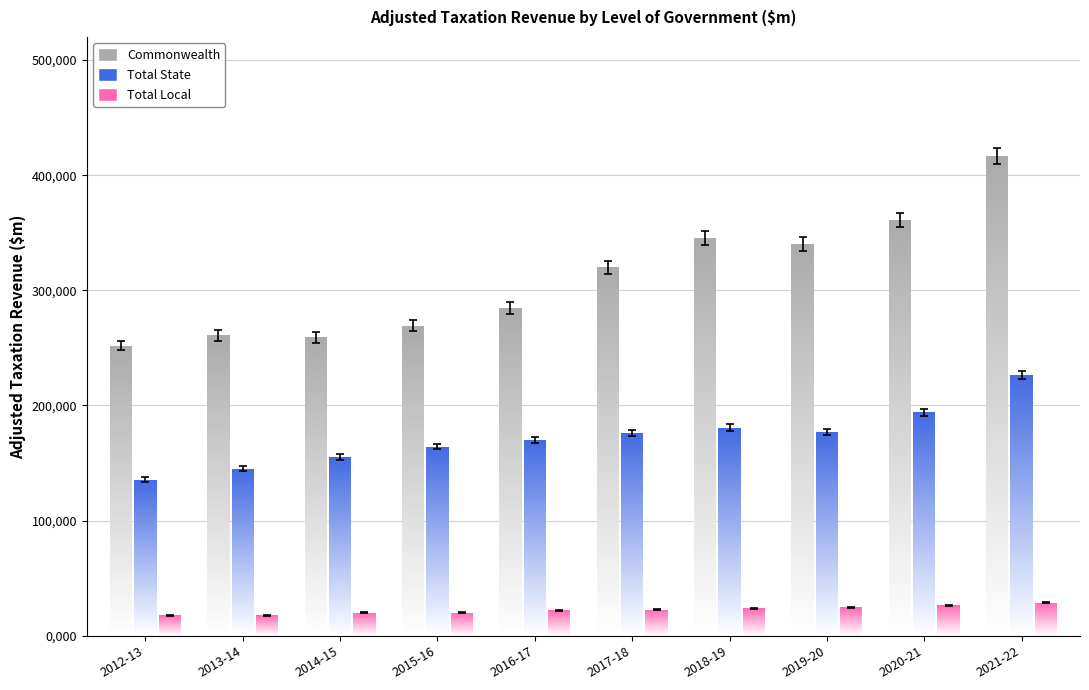

Reading right to left, list all the values displayed in this chart.

Commonwealth: 2021-22=416326	2020-21=360912	2019-20=340300	2018-19=345770	2017-18=320098	2016-17=284658	2015-16=269430	2014-15=259149	2013-14=260849	2012-13=251981
Total State: 2021-22=226774	2020-21=194225	2019-20=176990	2018-19=180871	2017-18=176420	2016-17=170283	2015-16=164243	2014-15=155162	2013-14=144963	2012-13=135631
Total Local: 2021-22=28812	2020-21=26394	2019-20=24731	2018-19=23854	2017-18=22555	2016-17=22244	2015-16=20139	2014-15=20091	2013-14=17657	2012-13=17797